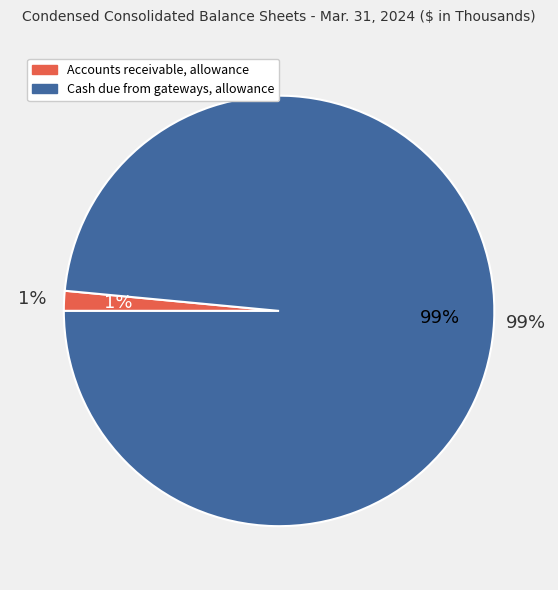

What is the change in value from Accounts receivable, allowance to Cash due from gateways, allowance?

+2596